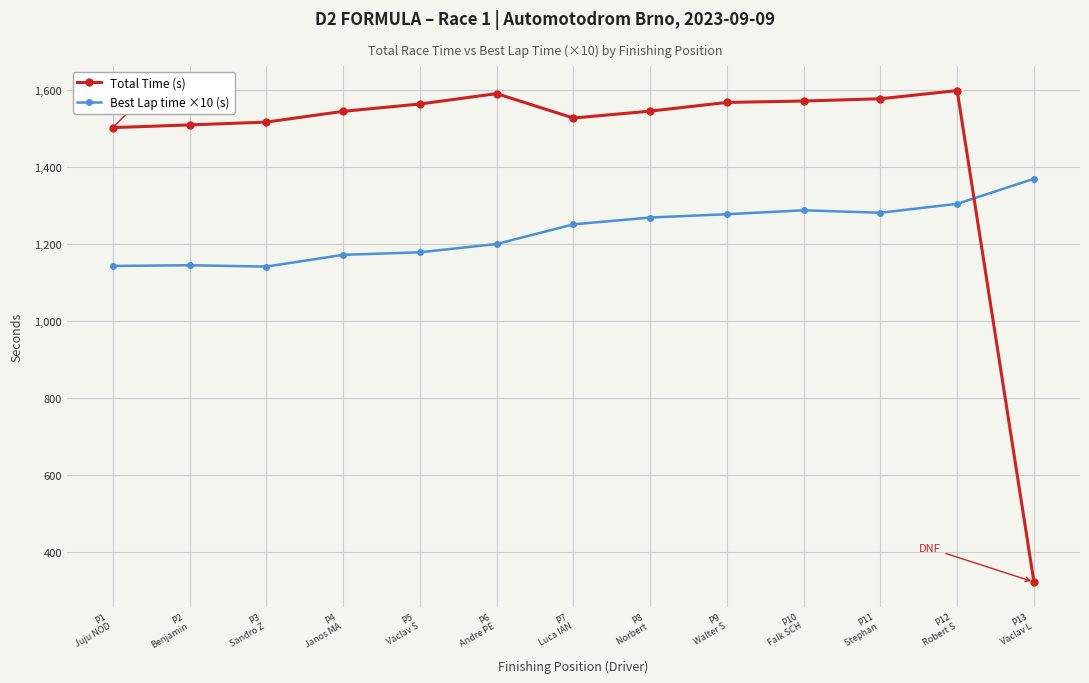

Is this an area chart (filled region under the line)?

No